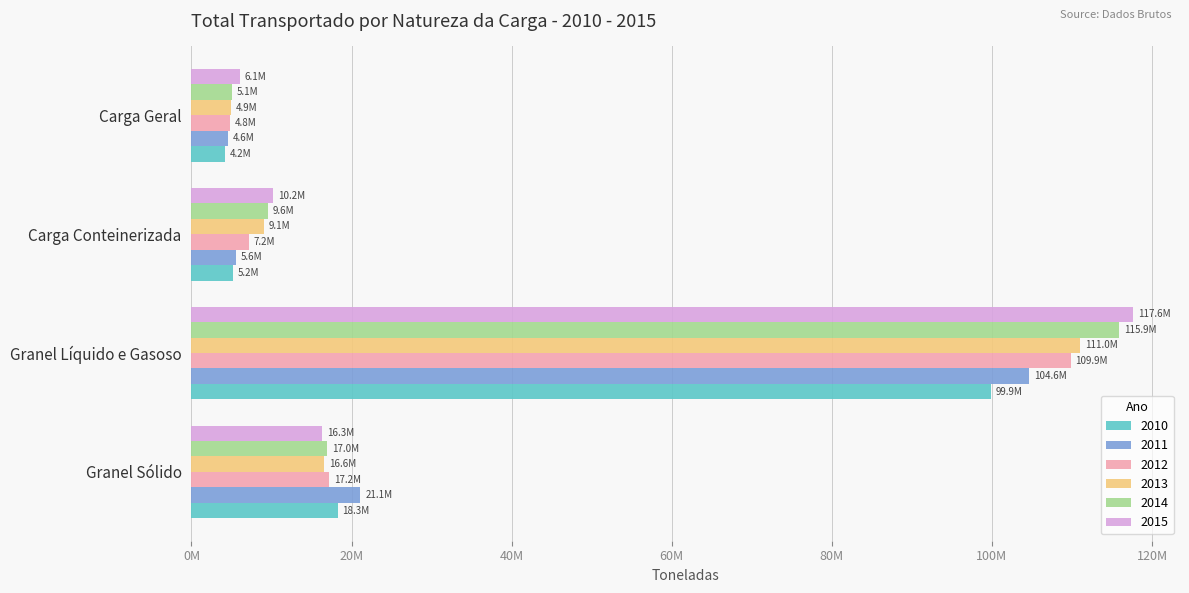

What are all the series names shown in the legend?

2010, 2011, 2012, 2013, 2014, 2015